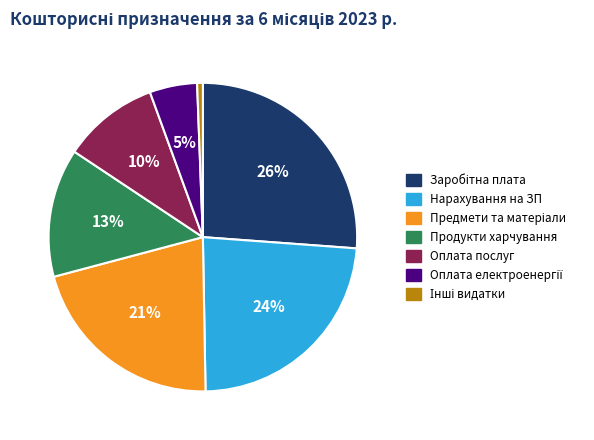

Is there any slice that represents more than half of the pie?

No